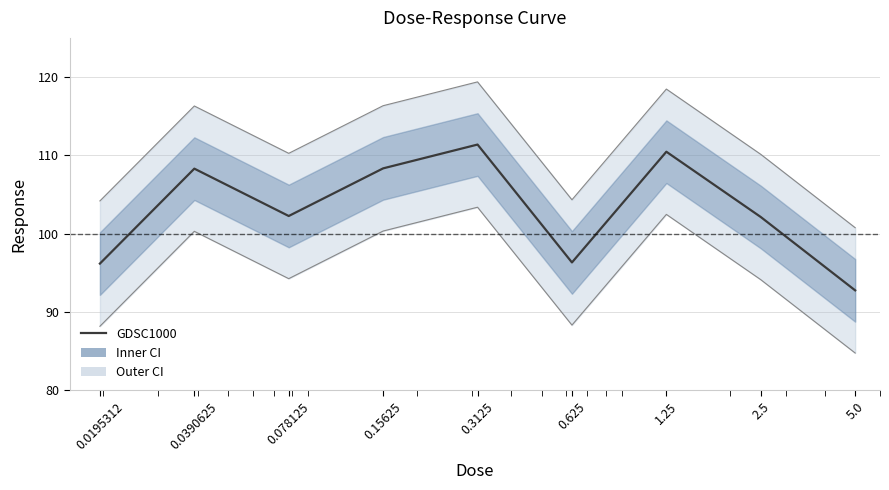

At which category does the data reach its first local peak?

0.0390625